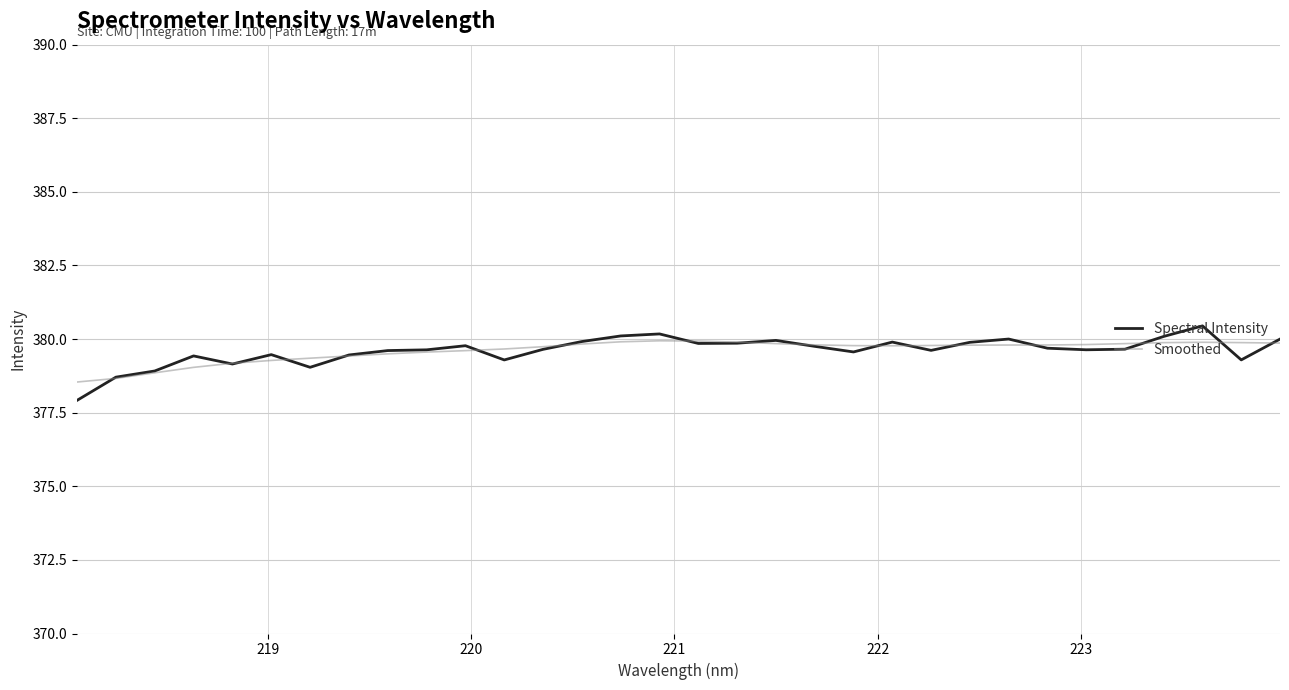

List the series in order of their peak value, highest first.

Spectral Intensity, Smoothed